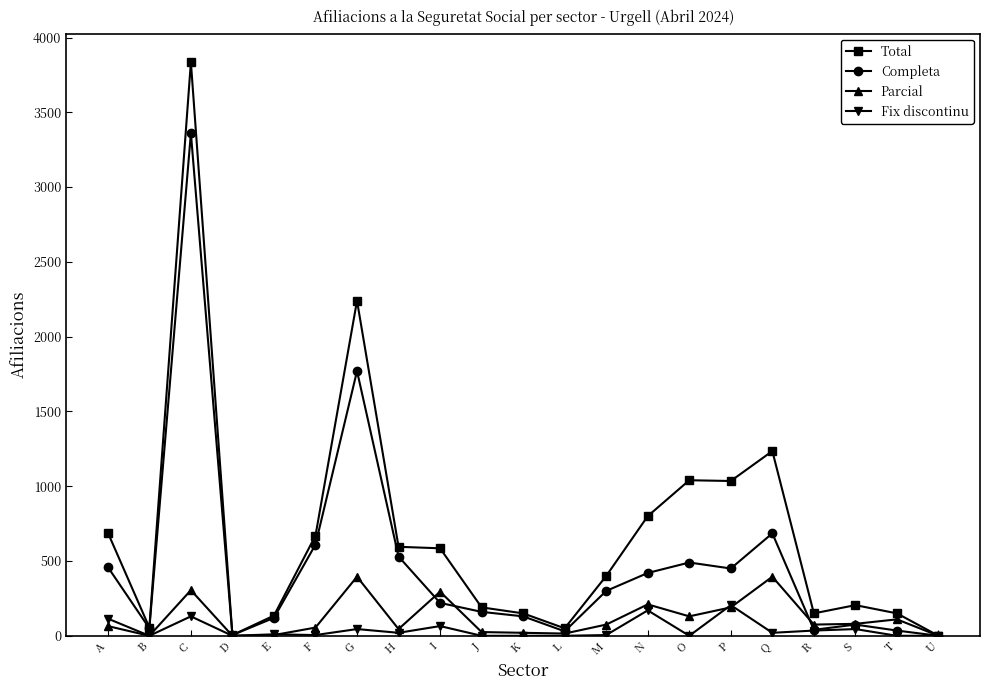

Does the chart display data point markers on the line(s)?

Yes